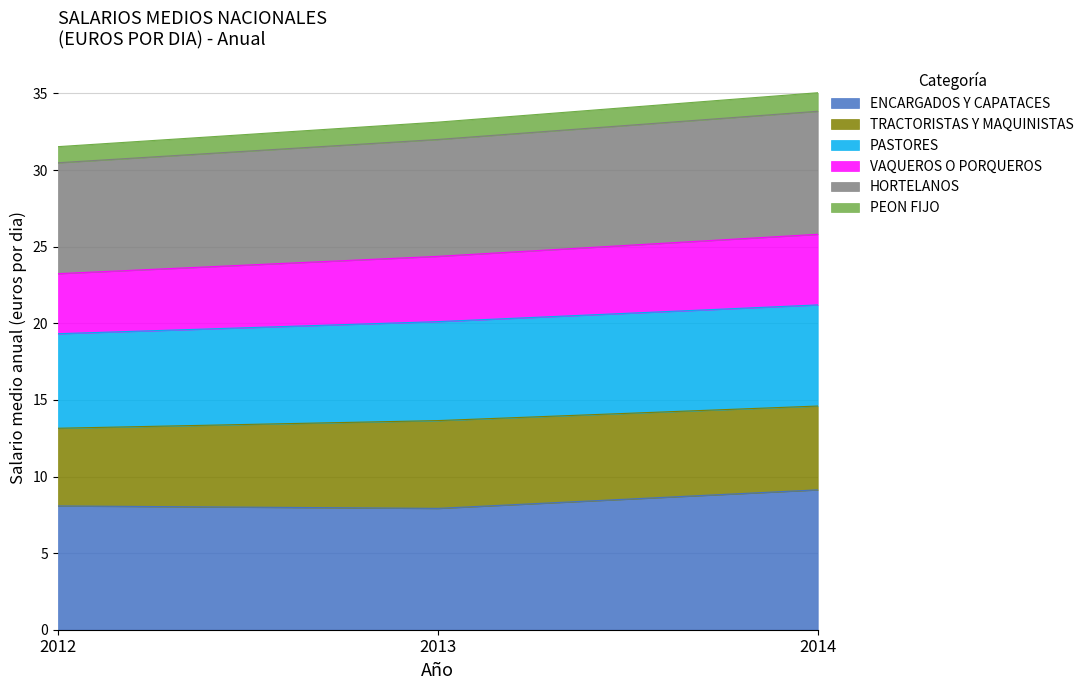

True or false: ENCARGADOS Y CAPATACES has a value of 8.1 at 2012.

True